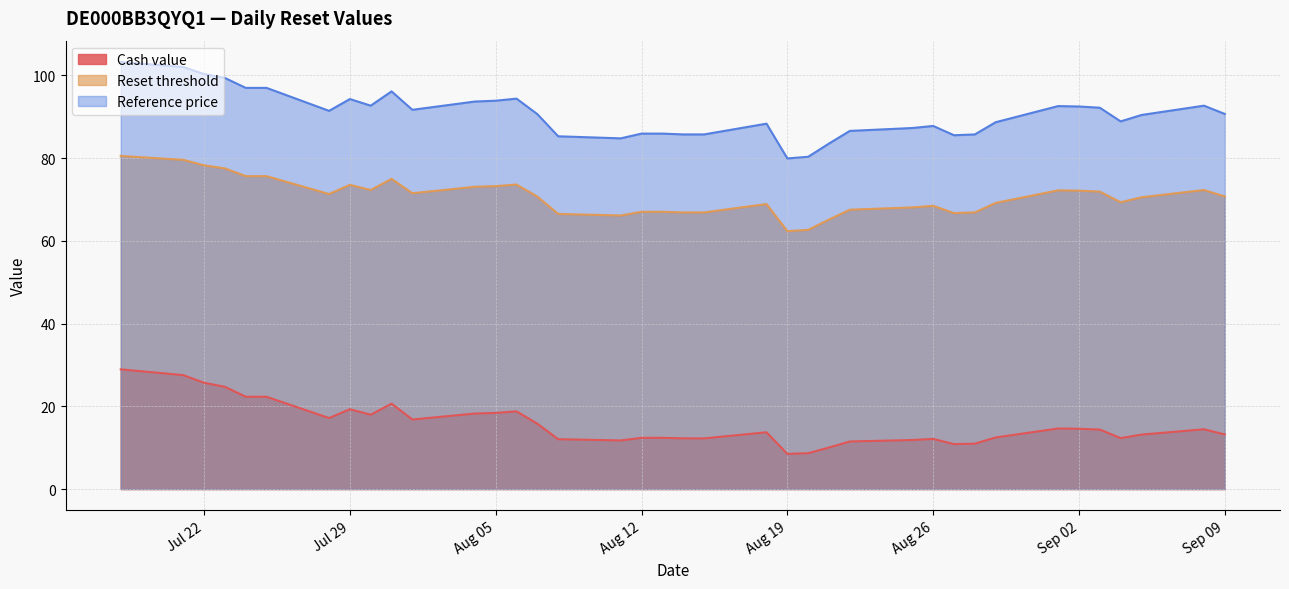

What is the spread (max minus min) of values at 2025-08-18?

74.6